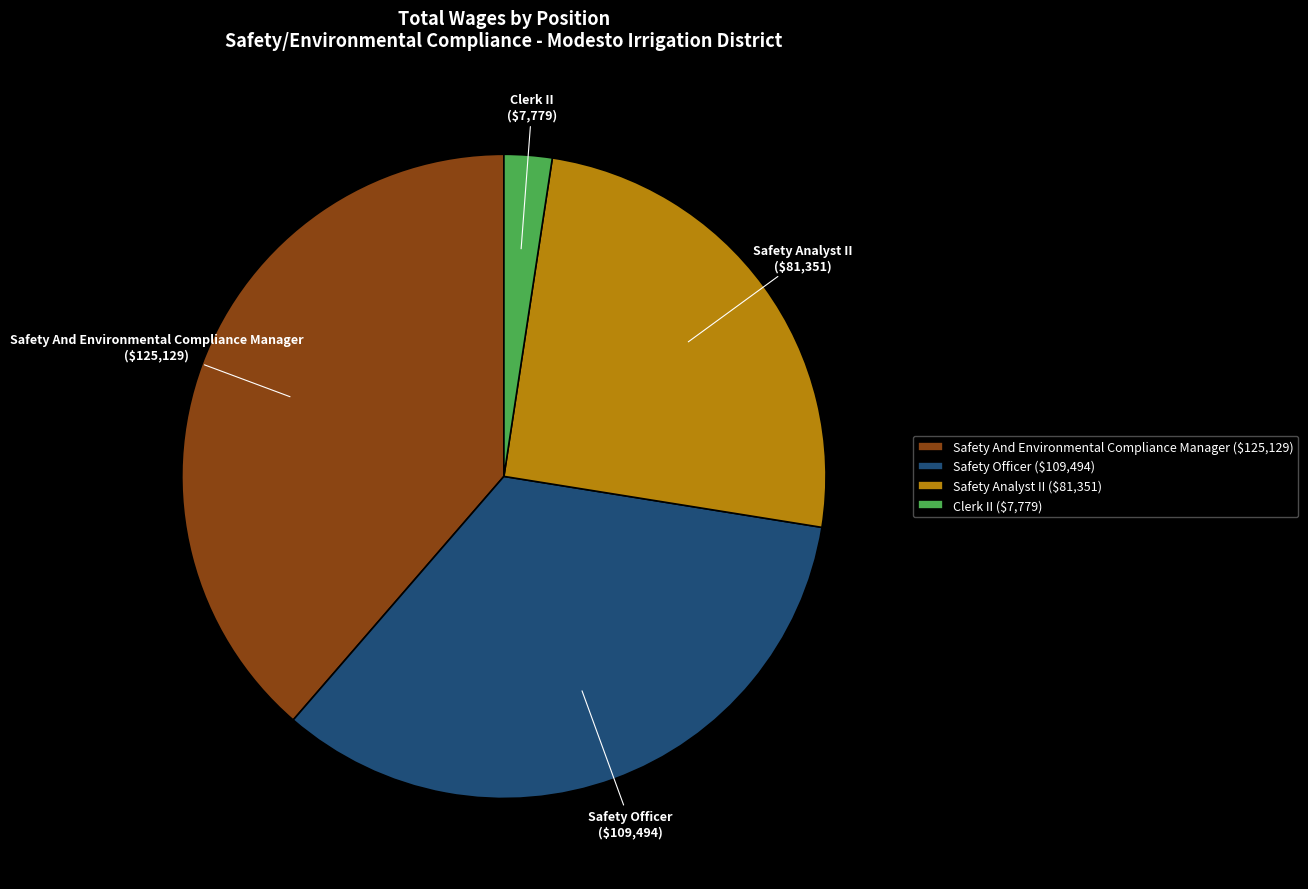

How many segments does this pie chart have?

4